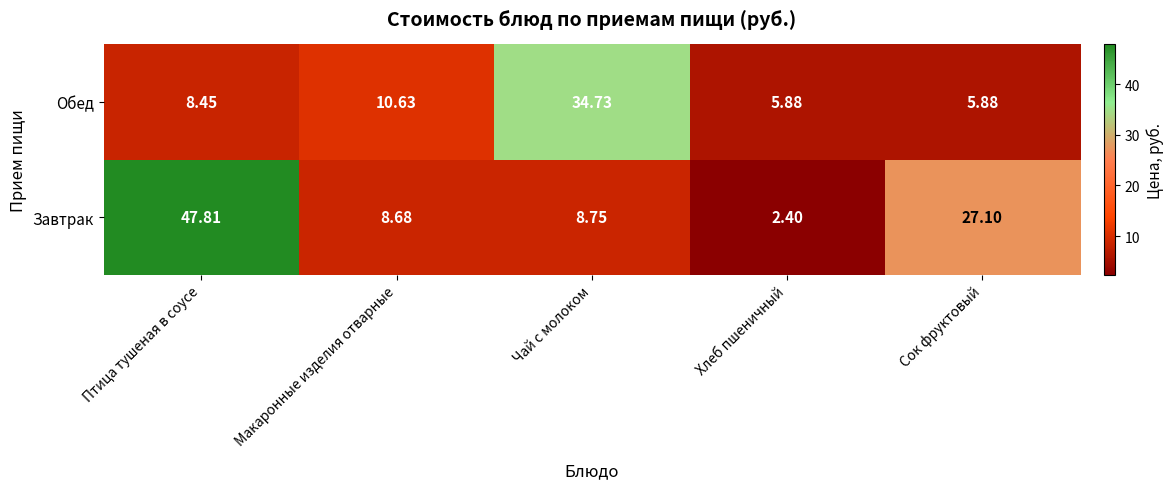

Which series changed the most between Птица тушеная в соусе and Чай с молоком?

Завтрак